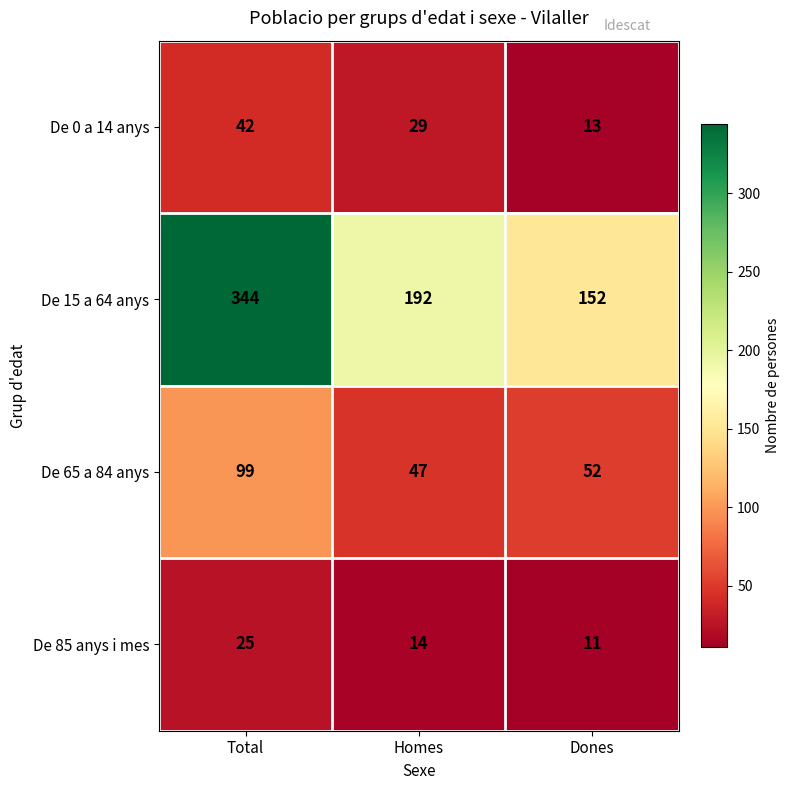

What is the difference between the highest and lowest values at Dones?

141